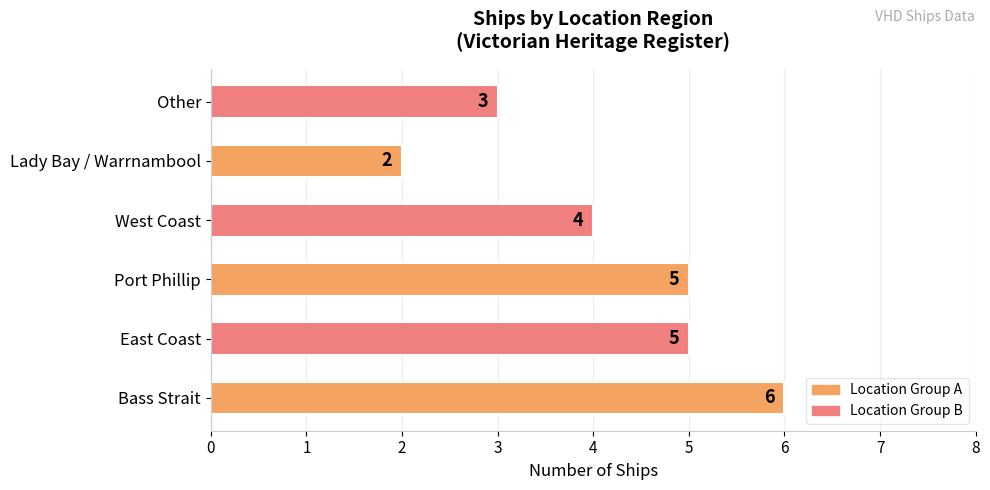

How many values are between 3 and 5?

4